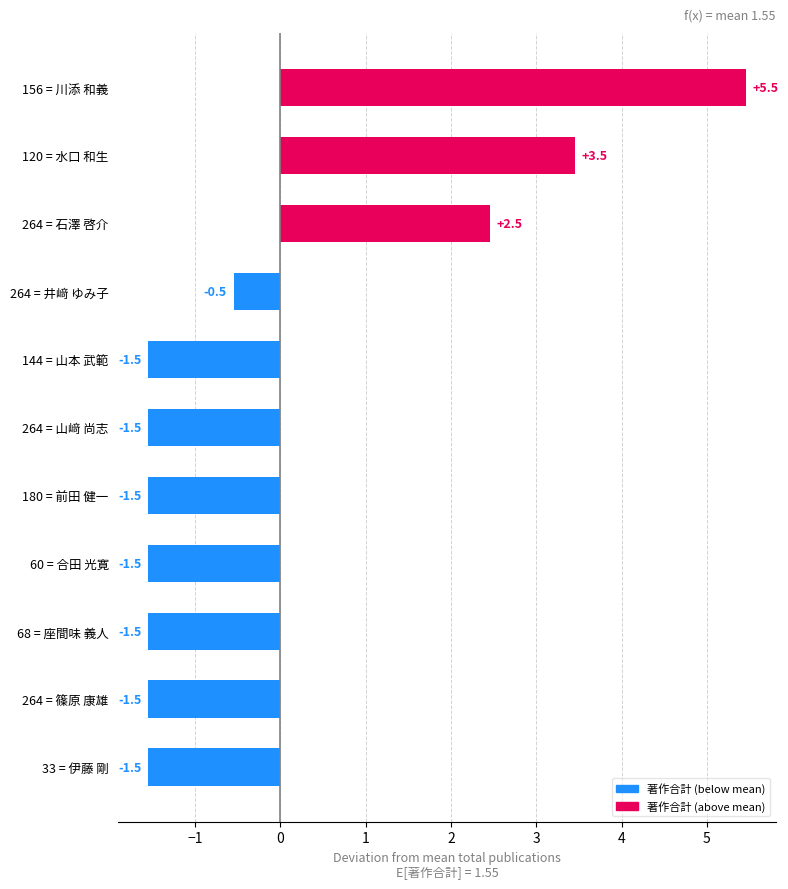

Which label corresponds to the largest value in the chart?

156 = 川添 和義